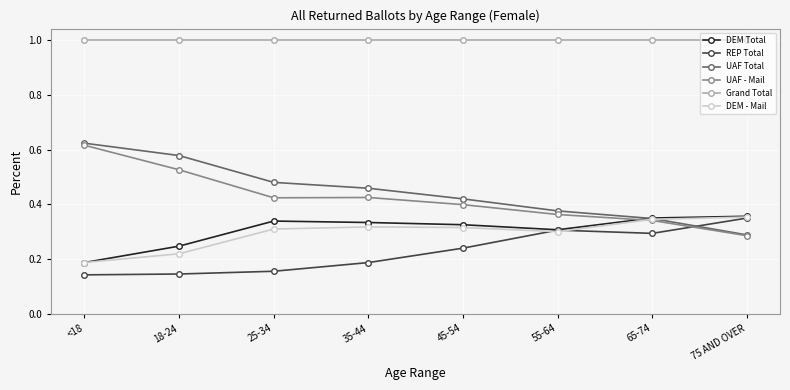

Which series has the widest spread of values?

UAF Total